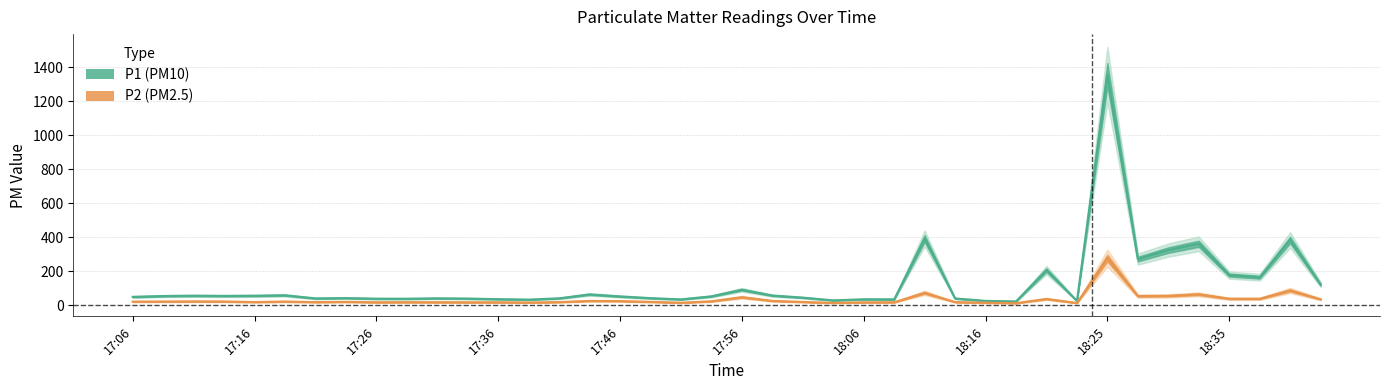

What is the sum of all P1 (center) values?

5064.0